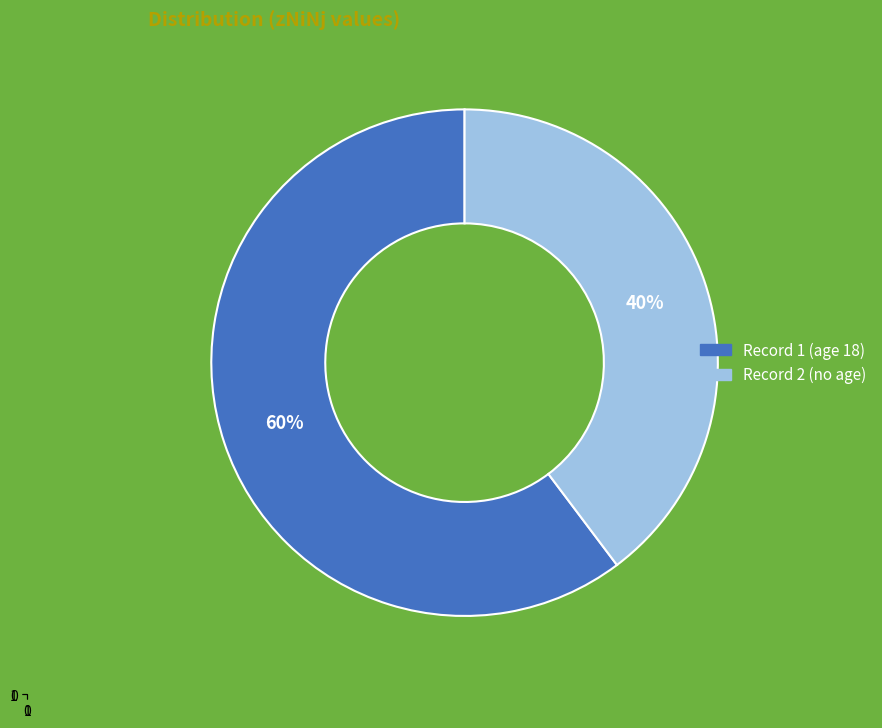

Is it true that Record 1 (age 18) is 60% of the pie?

True